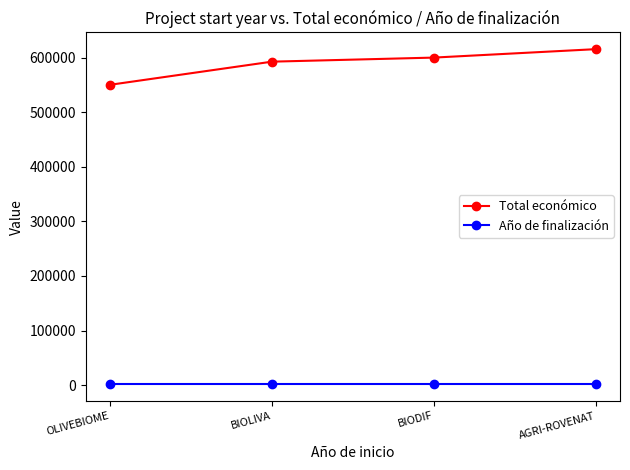

At how many categories does at least one series exceed 183190?

4